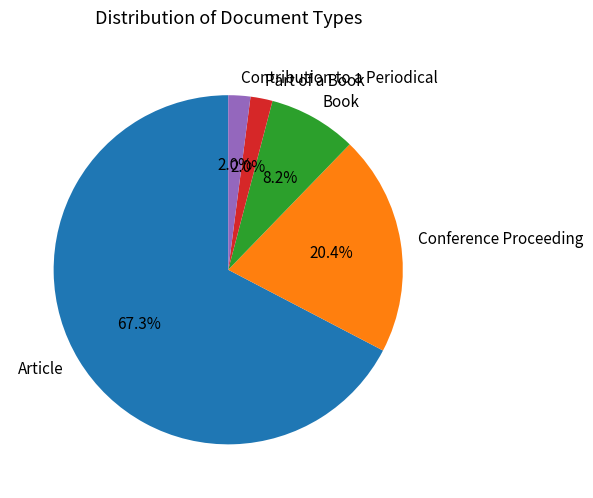

To the nearest percent, what is the average slice percentage?

20%